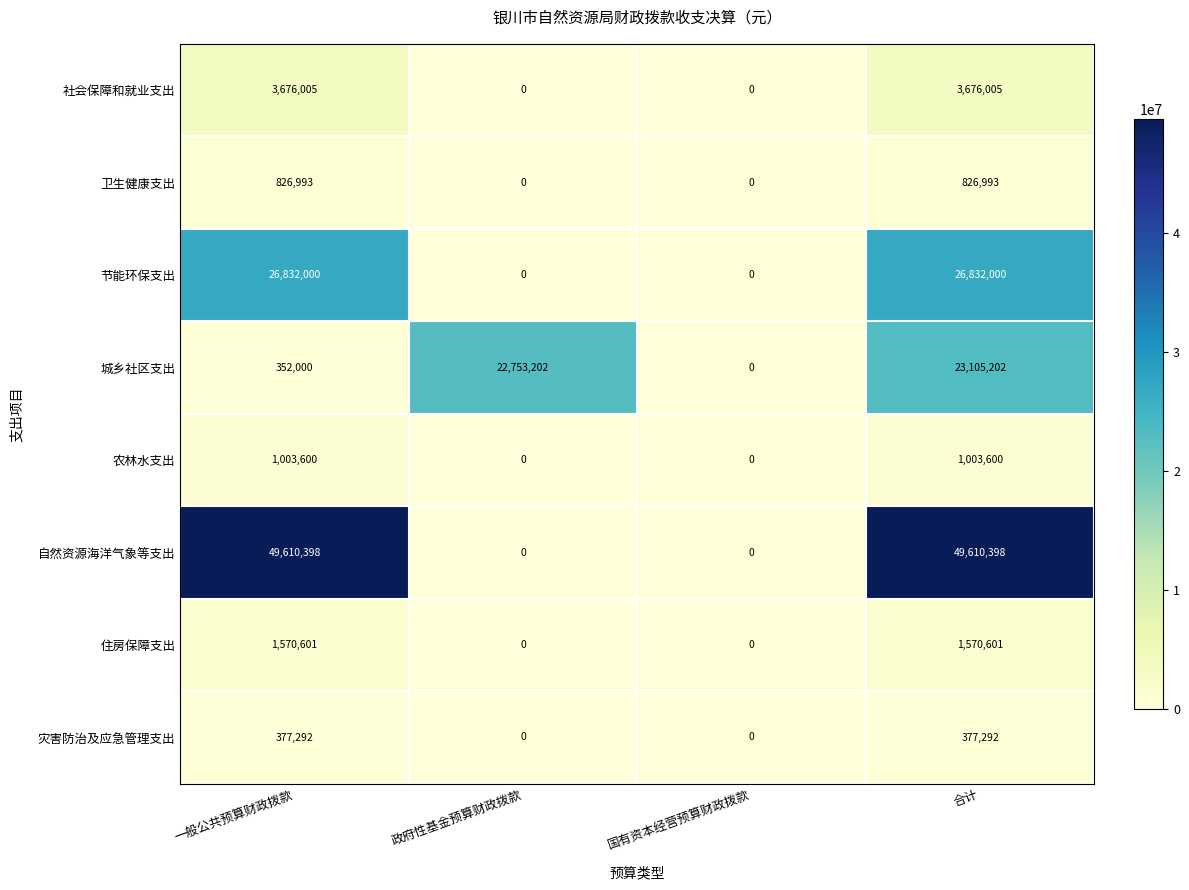

How many distinct data groups are displayed?

8